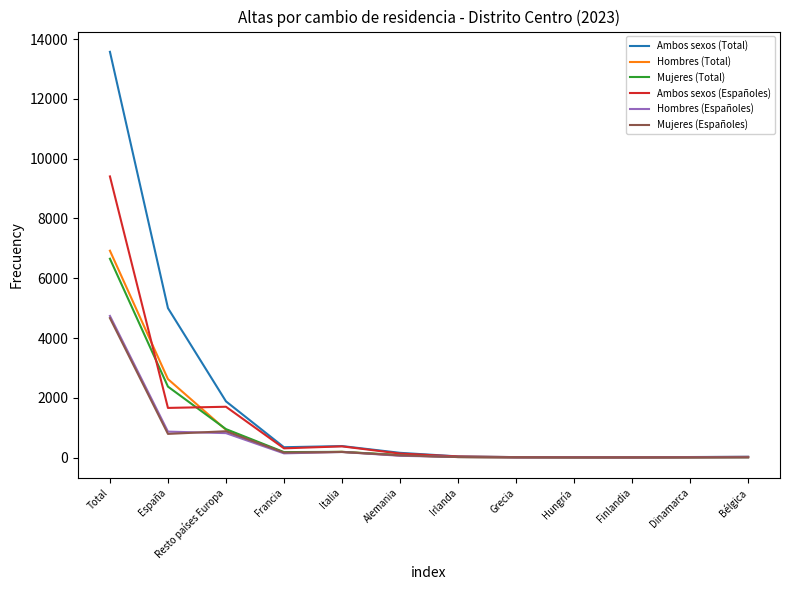

The value of Ambos sexos (Españoles) at Total is 9406. True or false?

True